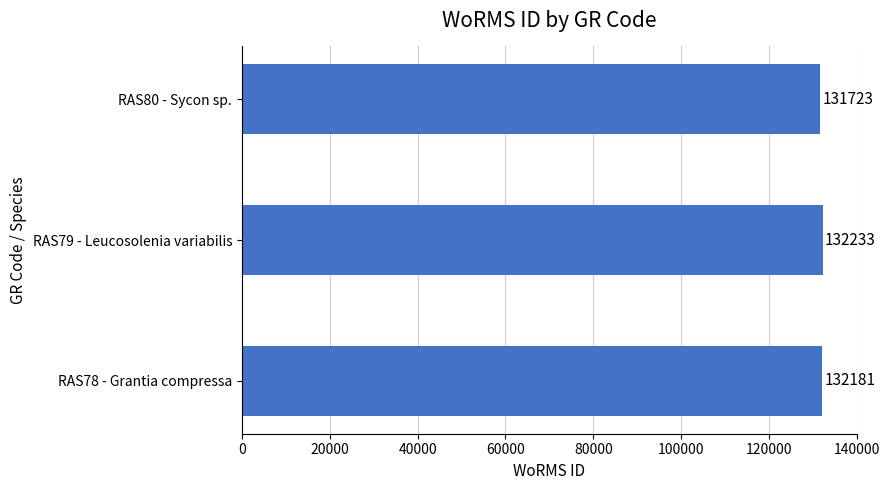

Between RAS78 - Grantia compressa and RAS79 - Leucosolenia variabilis, which is larger?

RAS79 - Leucosolenia variabilis